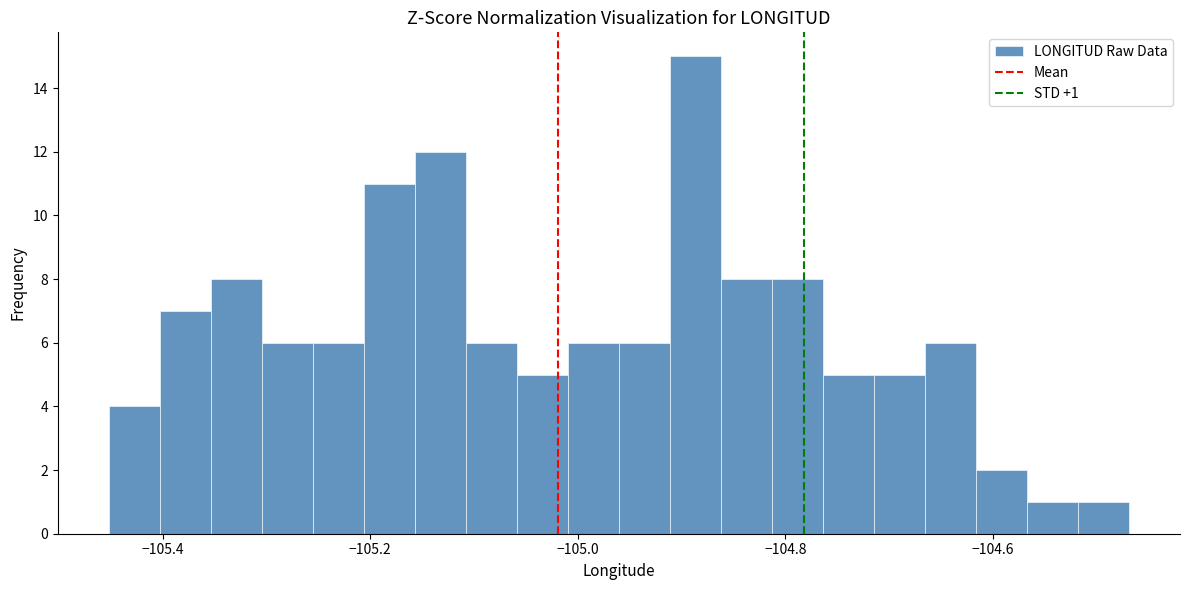

Around what value on the x-axis is the tallest bar? Give the approximate position of its centre, as read against the axis.

-104.88